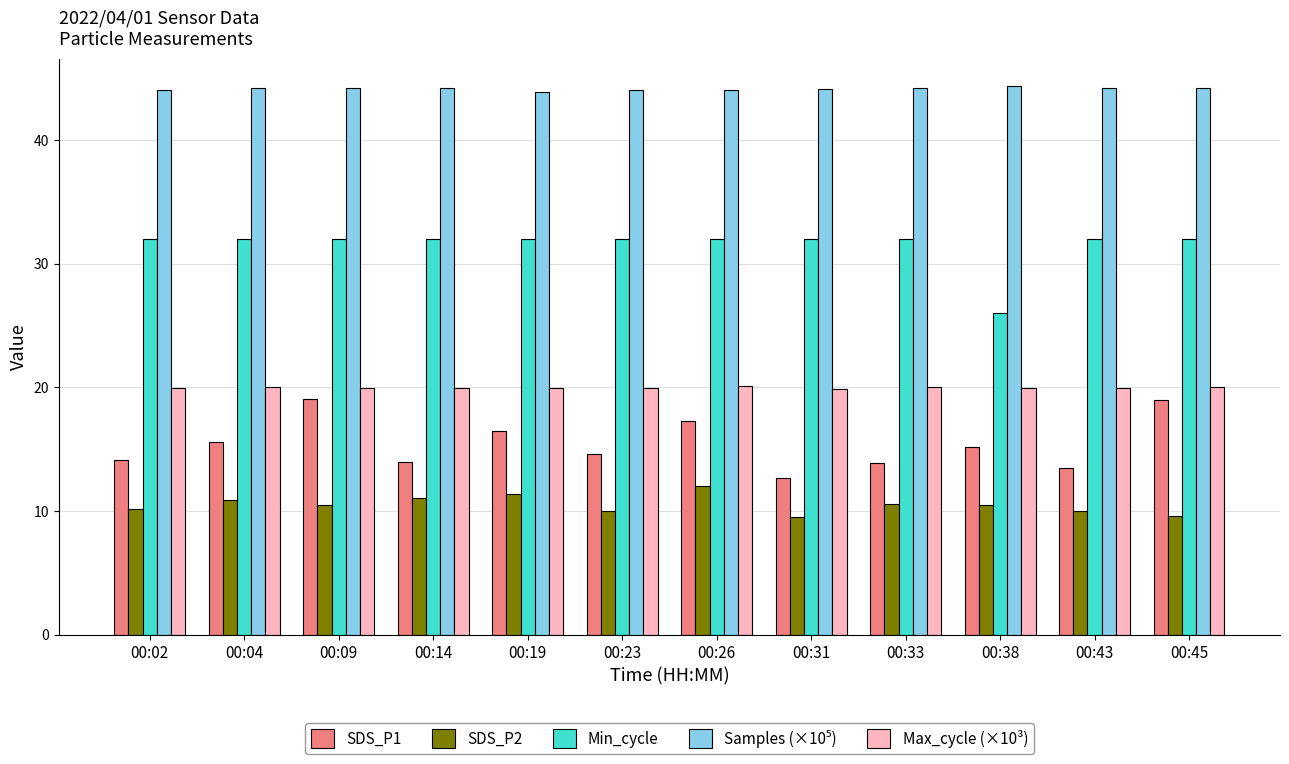

What is the minimum value shown in the chart?

9.6